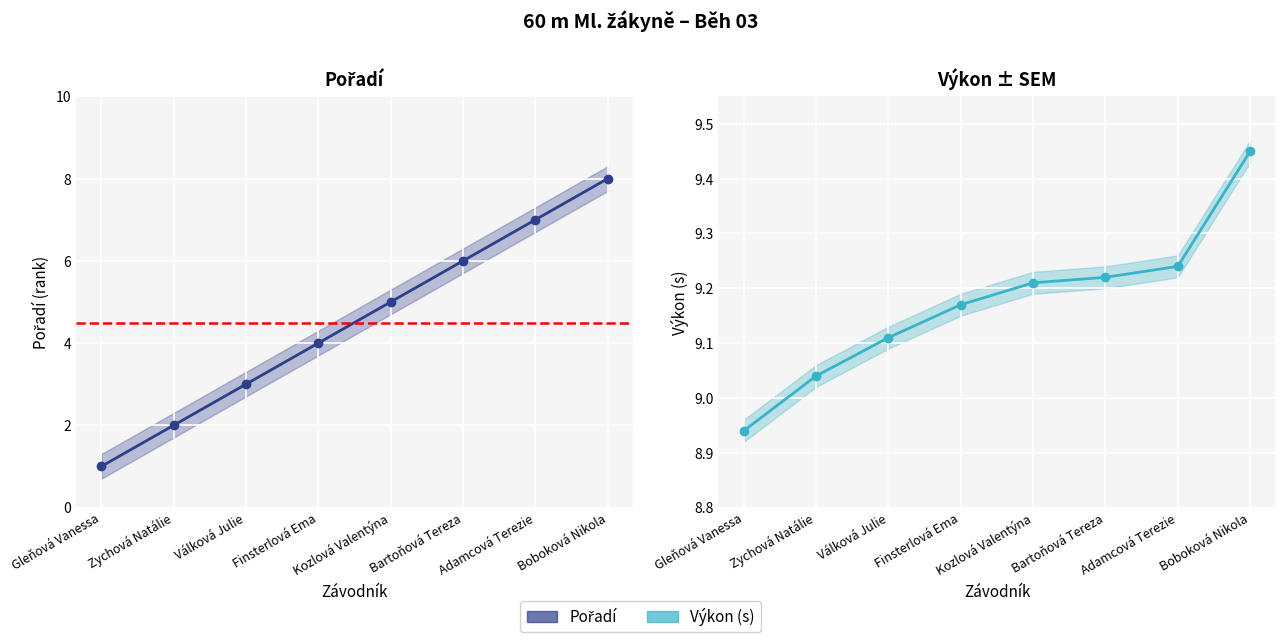

Reading left to right, transcribe all the data shown in this chart.

Pořadí: Gleňová Vanessa=1.0	Zychová Natálie=2.0	Válková Julie=3.0	Finsterlová Ema=4.0	Kozlová Valentýna=5.0	Bartoňová Tereza=6.0	Adamcová Terezie=7.0	Boboková Nikola=8.0
Výkon: Gleňová Vanessa=8.9	Zychová Natálie=9.0	Válková Julie=9.1	Finsterlová Ema=9.2	Kozlová Valentýna=9.2	Bartoňová Tereza=9.2	Adamcová Terezie=9.2	Boboková Nikola=9.4